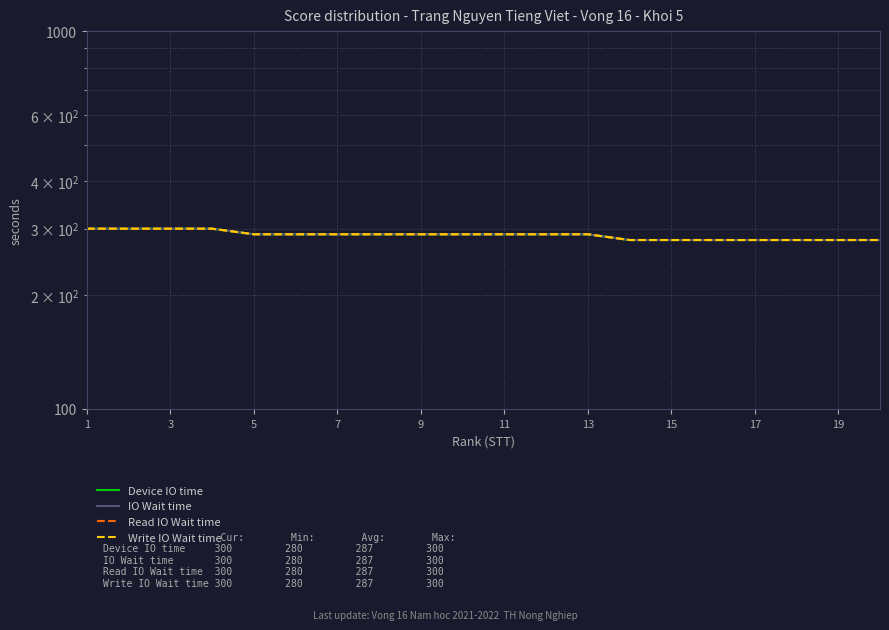

The value of IO Wait time at 3 is 399. True or false?

False